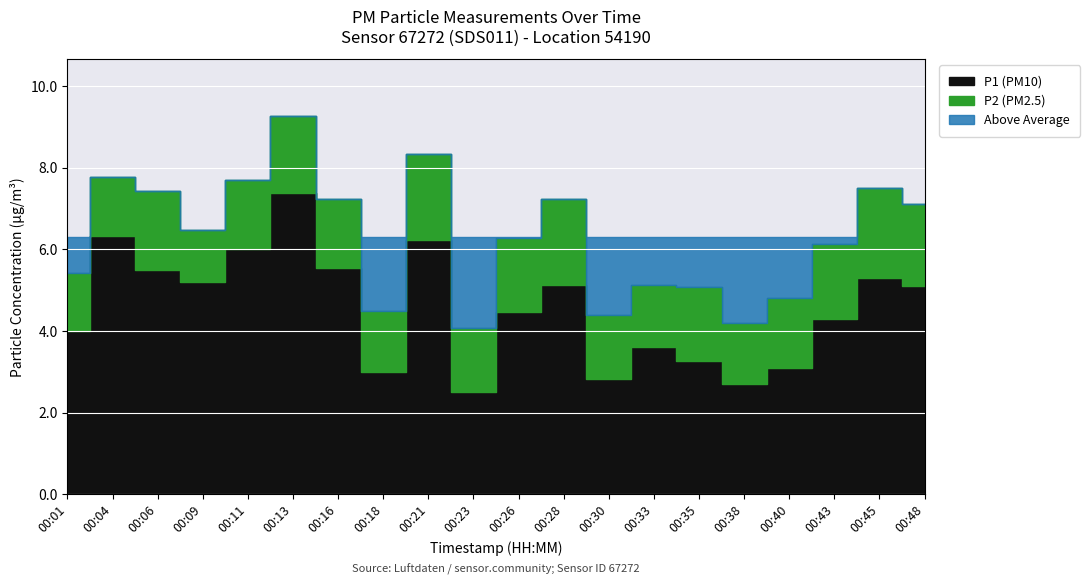

Where is the first local minimum for P1?

00:09